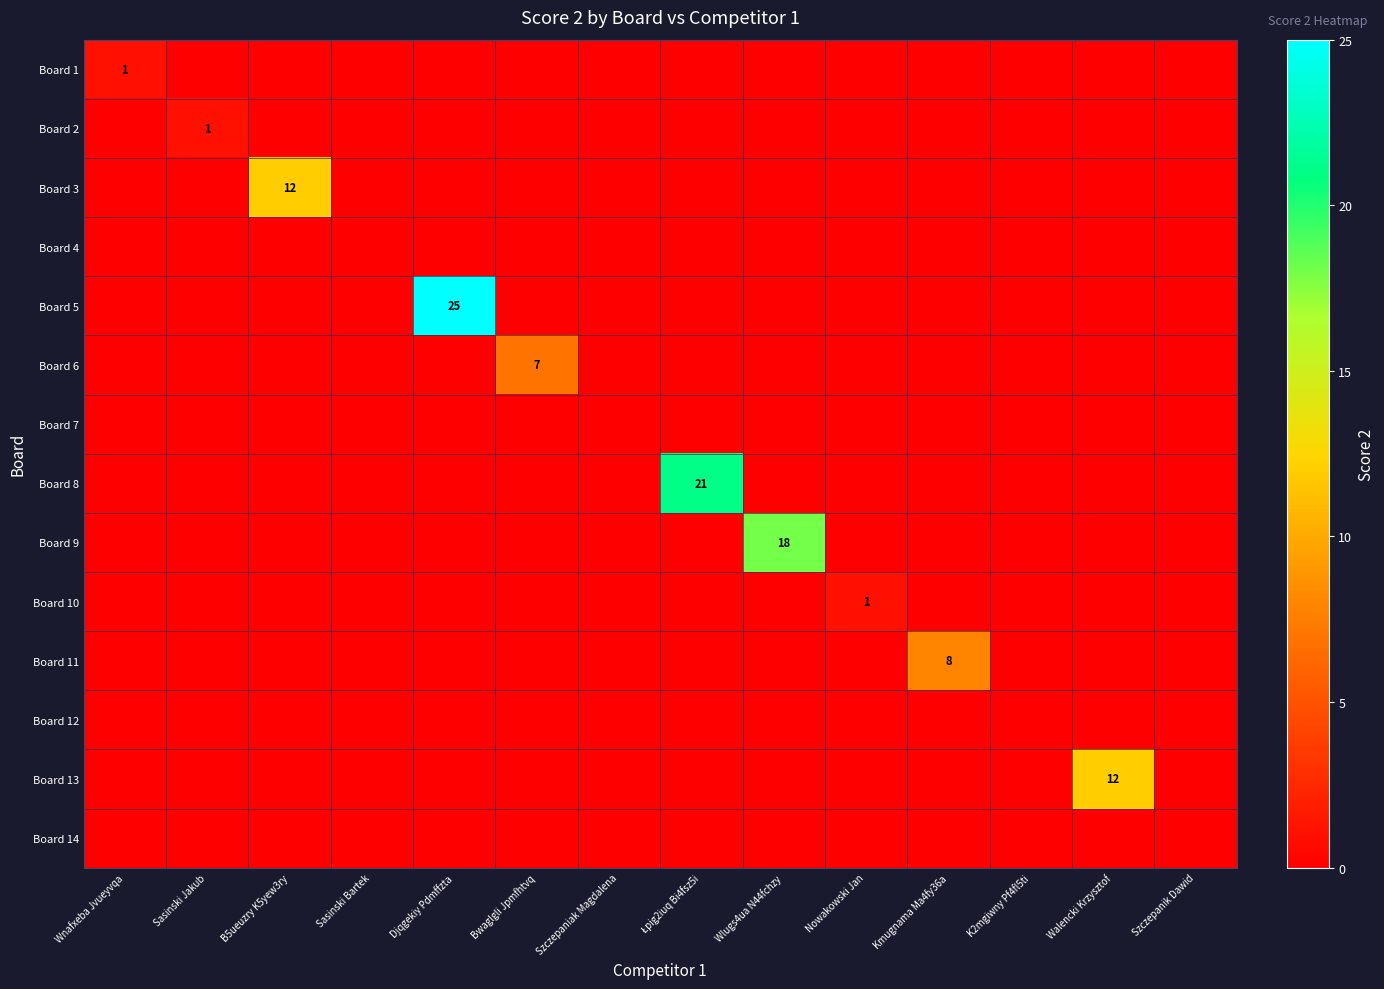

At which label does Board 5 reach its peak?

Djqgekiy Pdmffzta